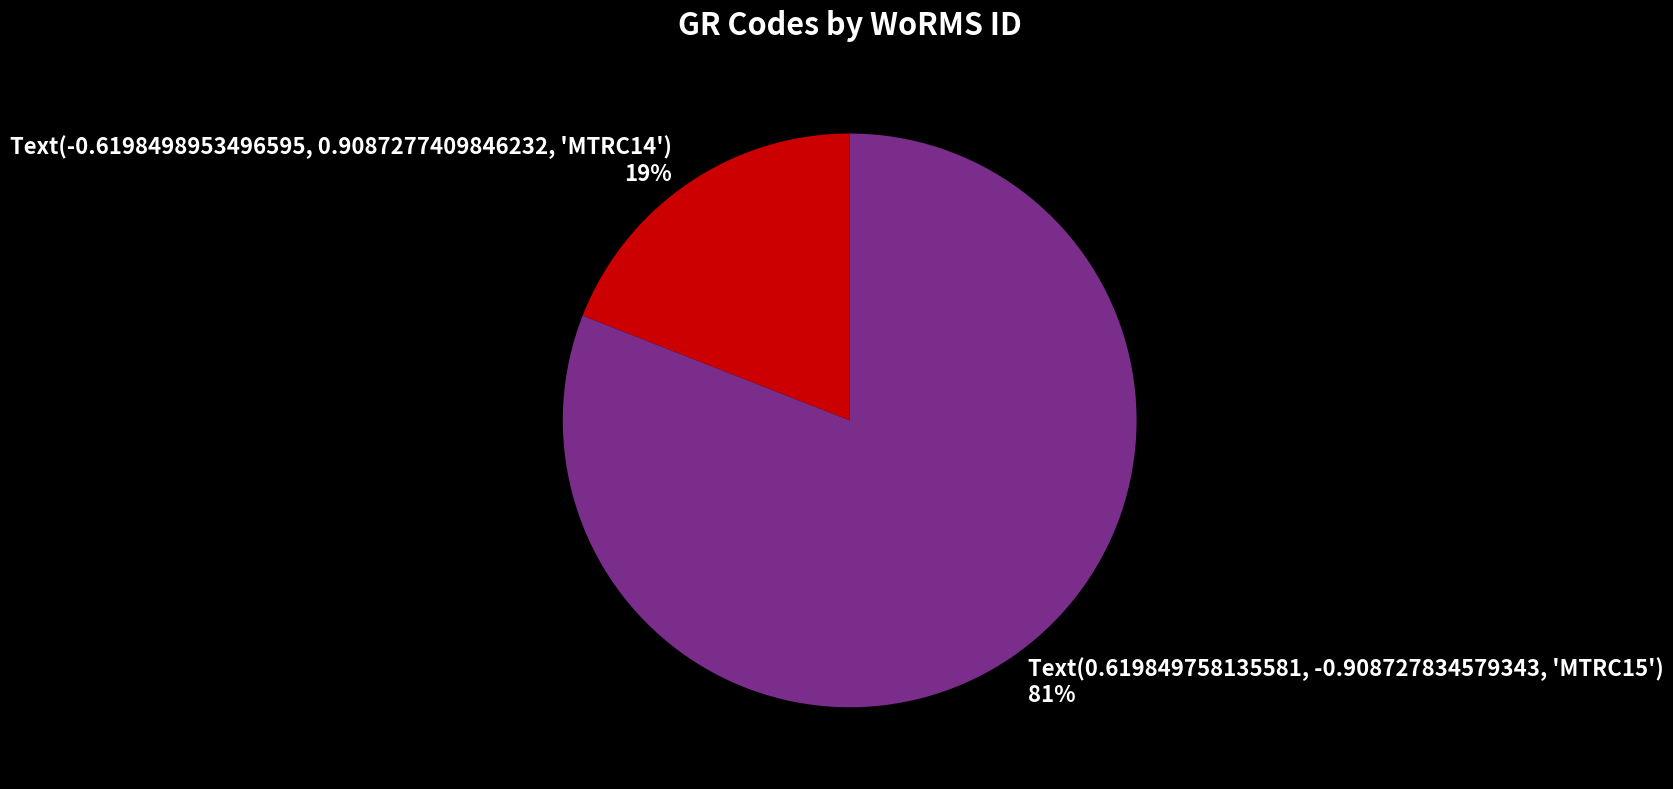

Count the number of slices in the pie.

2